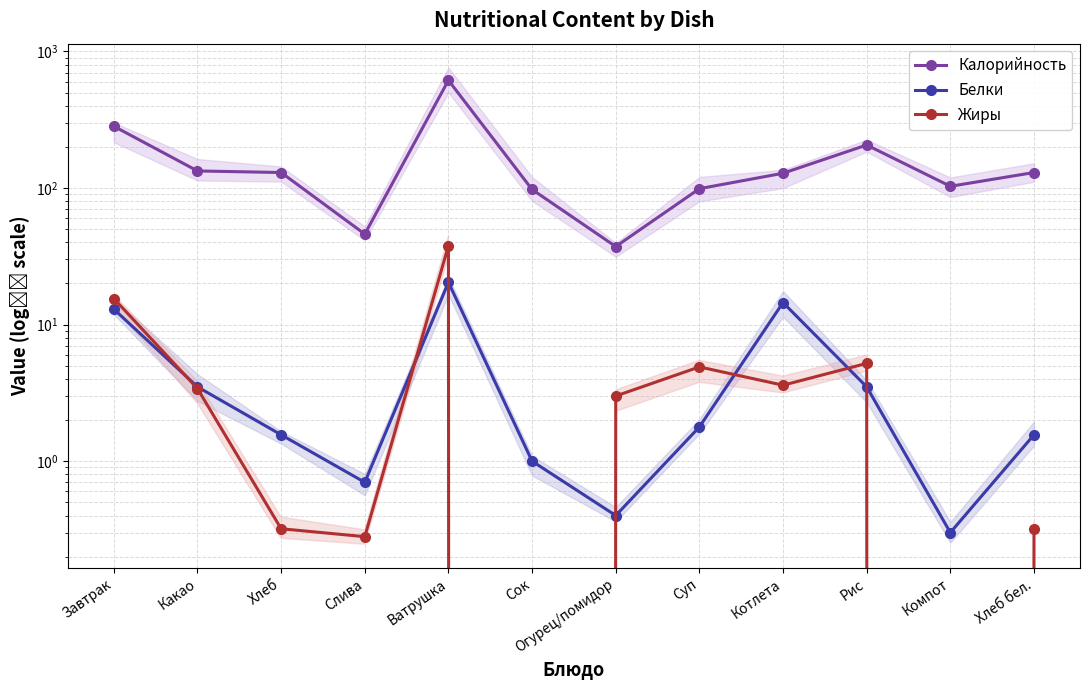

Which label corresponds to the smallest value in the chart?

Сок